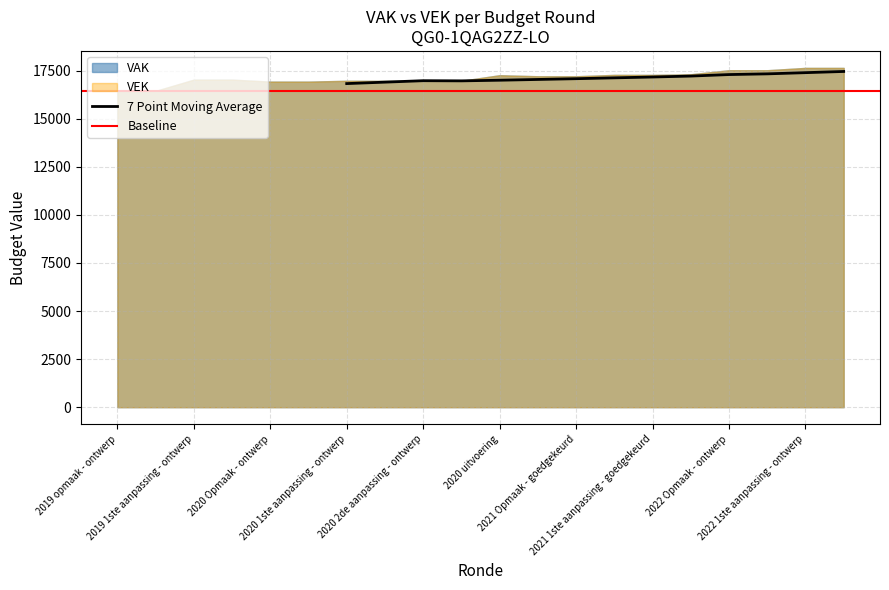

Which series has the widest spread of values?

VAK